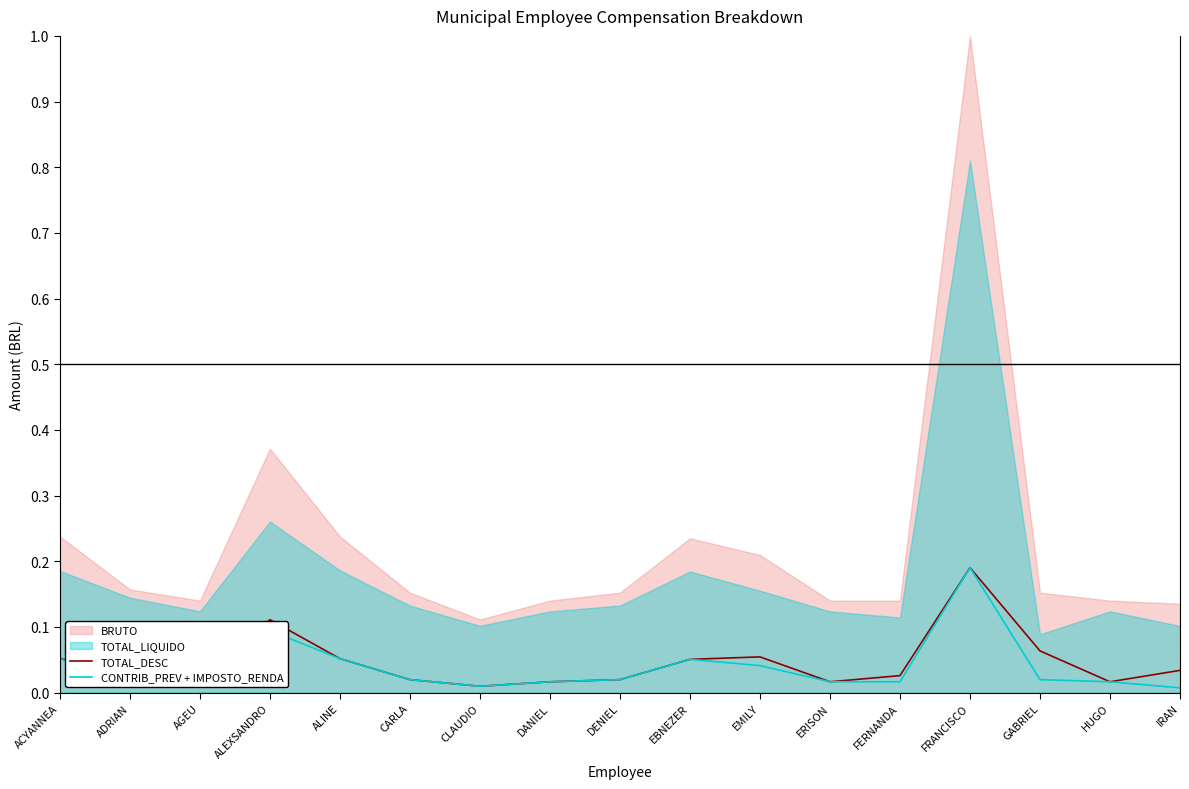

The TOTAL_DESC series shows 0.2 at ALEXSANDRO. True or false?

False